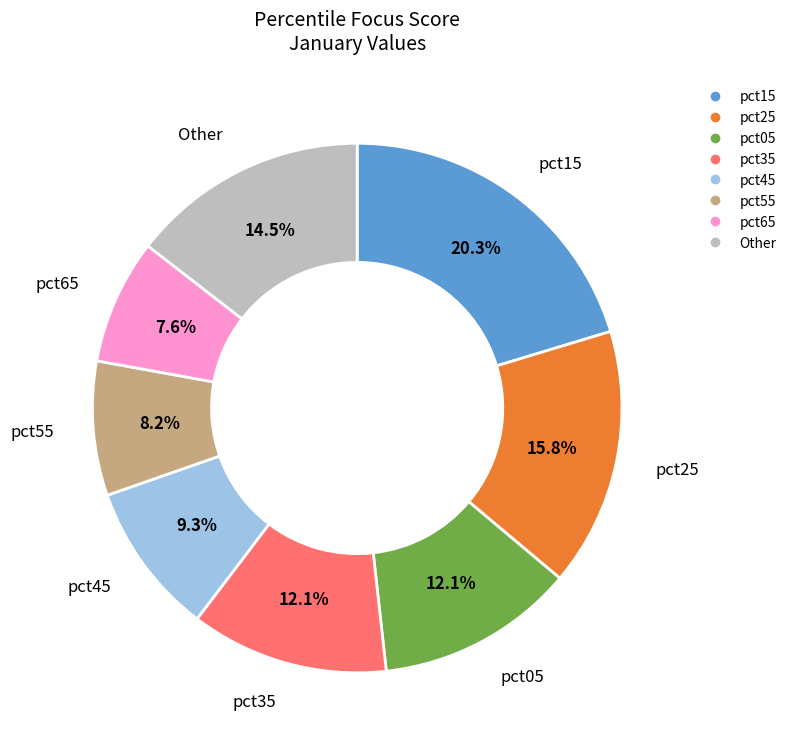

How many segments does this pie chart have?

8